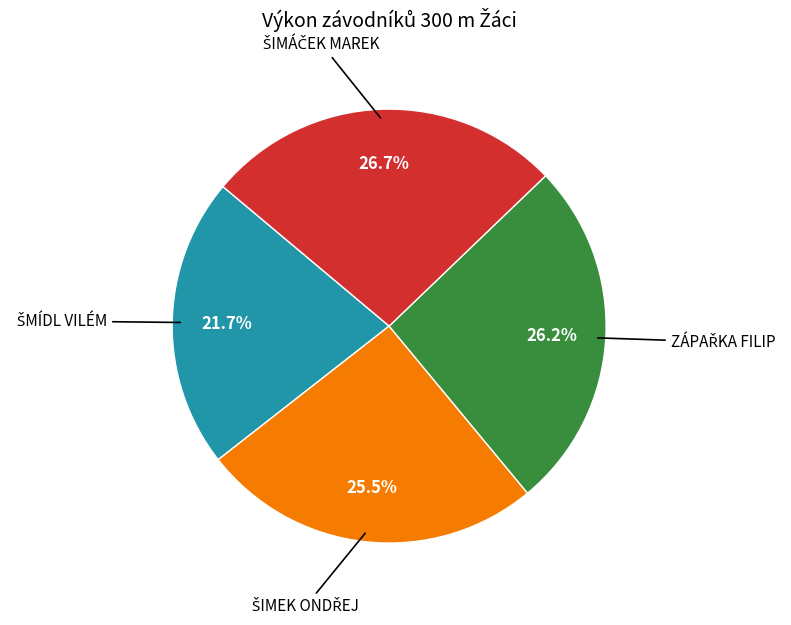

Does any single category account for the majority?

No